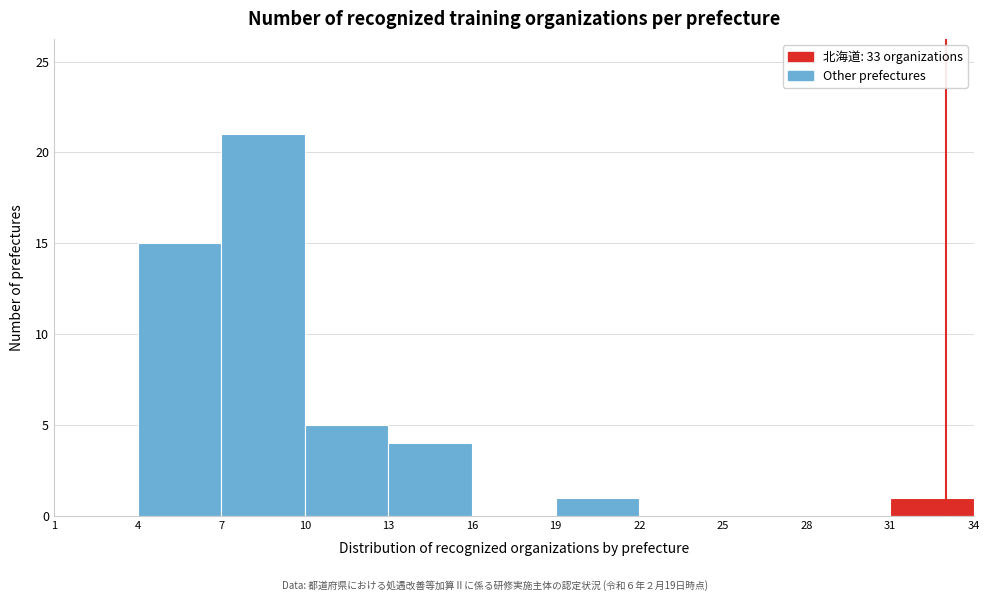

Reading left to right, transcribe this chart: for each bar, give the range it covers on the x-axis and its height. The values are not printed on the chart, so give them approximately, as read against the axis.

1 to 4: 0
4 to 7: 15
7 to 10: 21
10 to 13: 5
13 to 16: 4
16 to 19: 0
19 to 22: 1
22 to 25: 0
25 to 28: 0
28 to 31: 0
31 to 34: 1